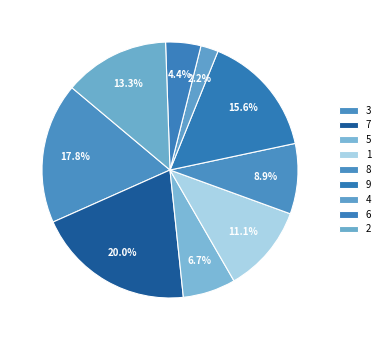

True or false: 5 accounts for 16% of the total.

False